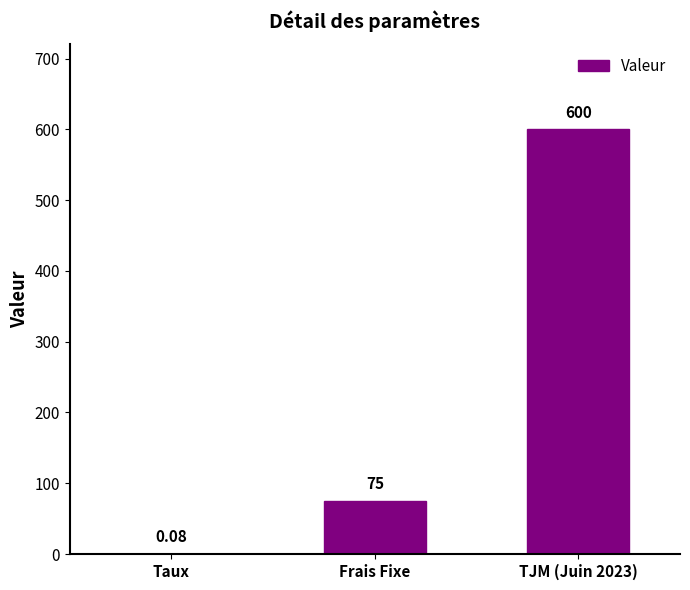

Where is the data nearest to the value 300?

Frais Fixe